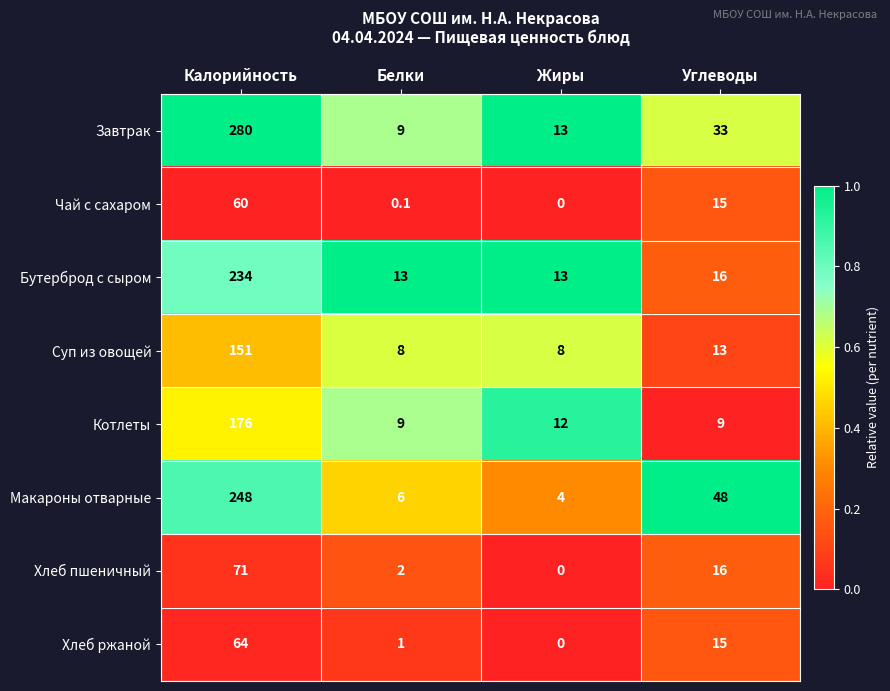

What is the maximum value shown in the chart?

280.0